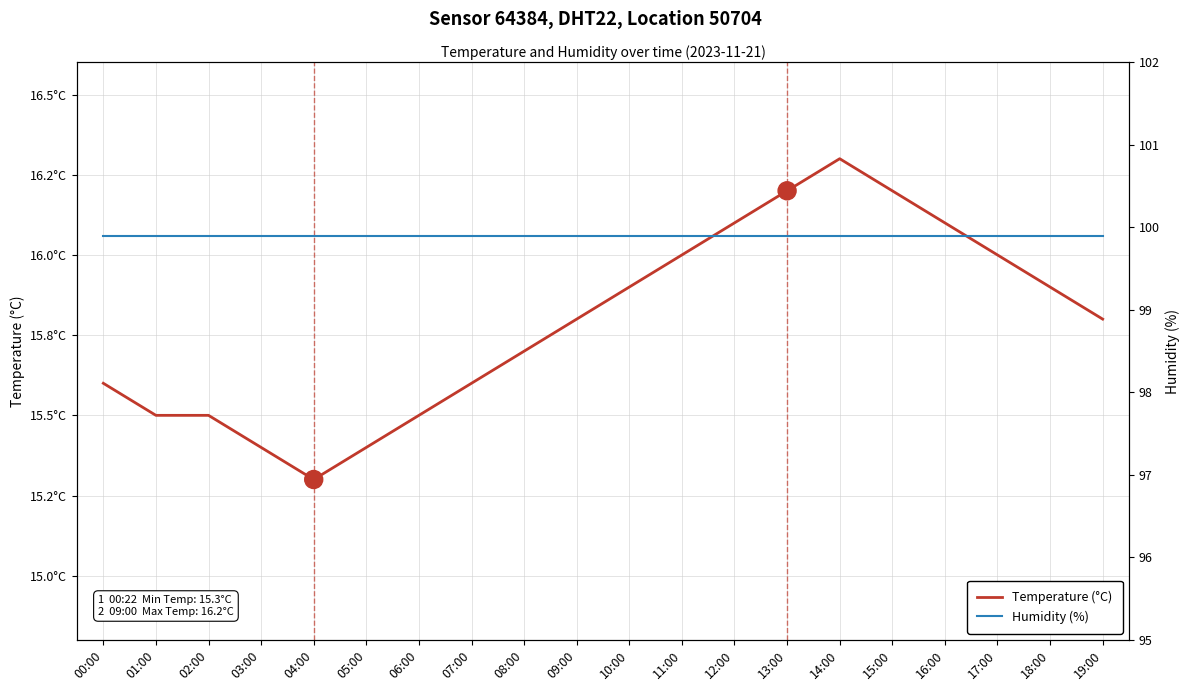

What is the average value of the Temperature (°C) series?

15.8